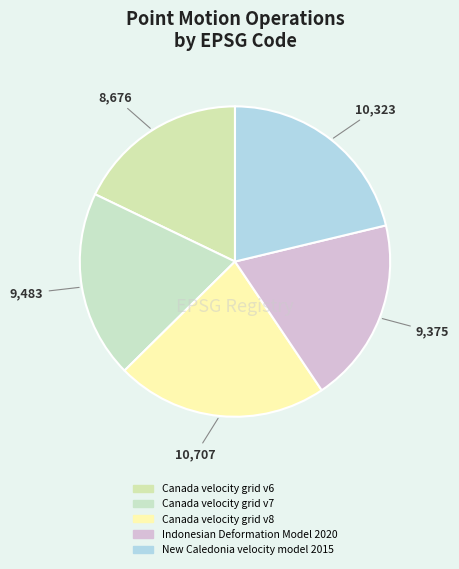

What is the change in value from Canada velocity grid v7 to Canada velocity grid v8?

+1224